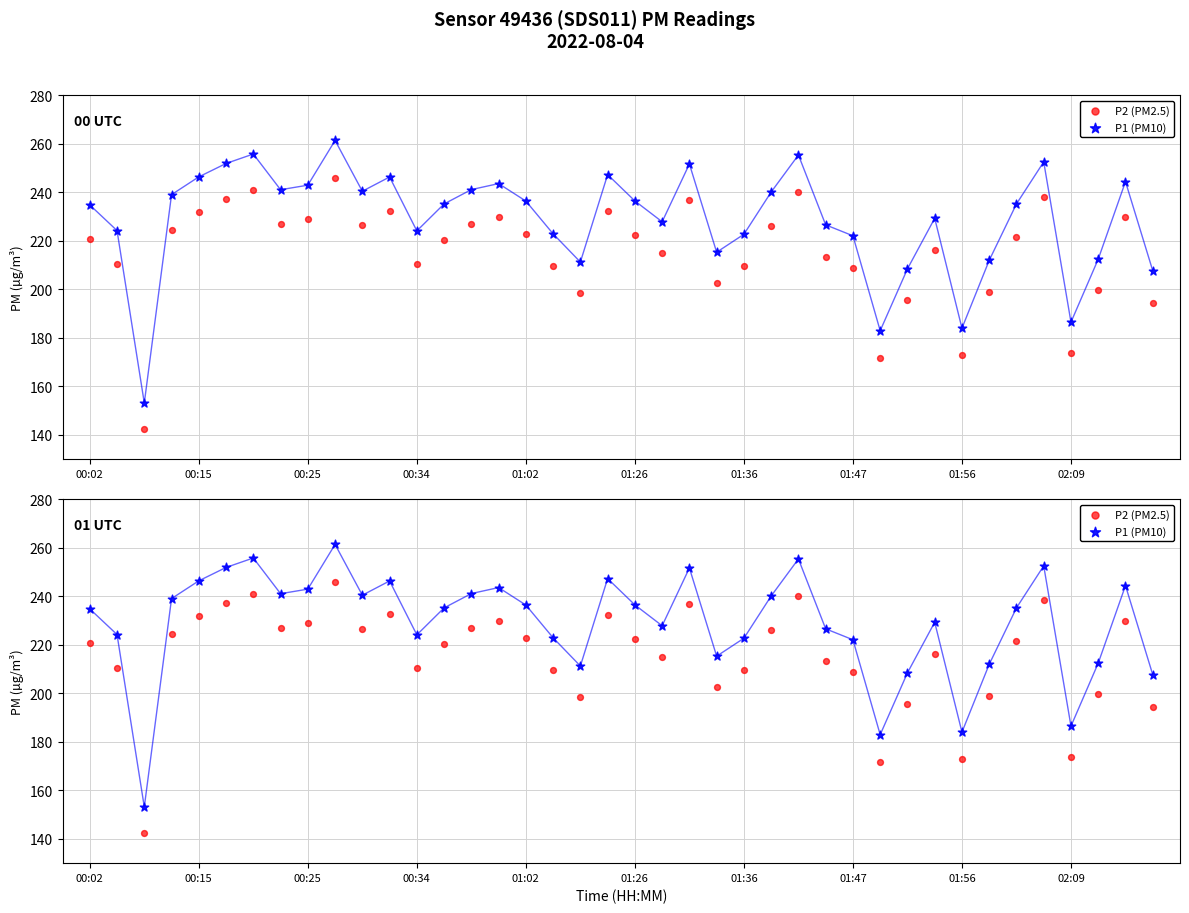

Which series reaches the maximum Y coordinate?

P1 (PM10)